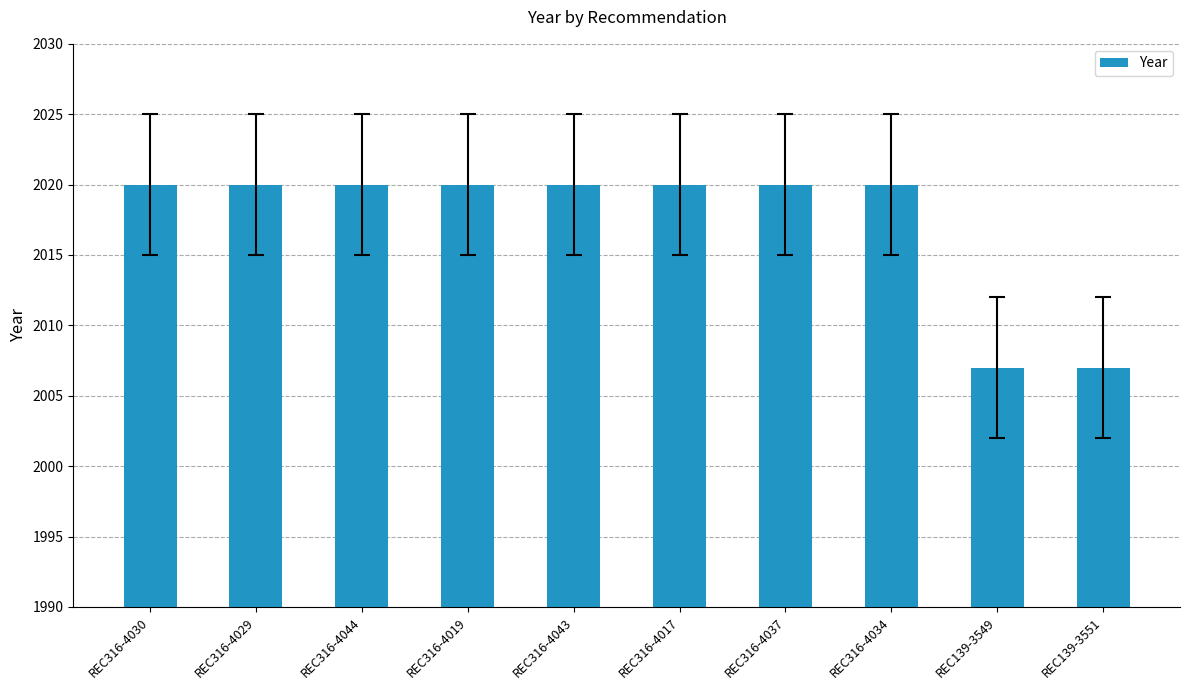

What is the minimum value shown in the chart?

2007